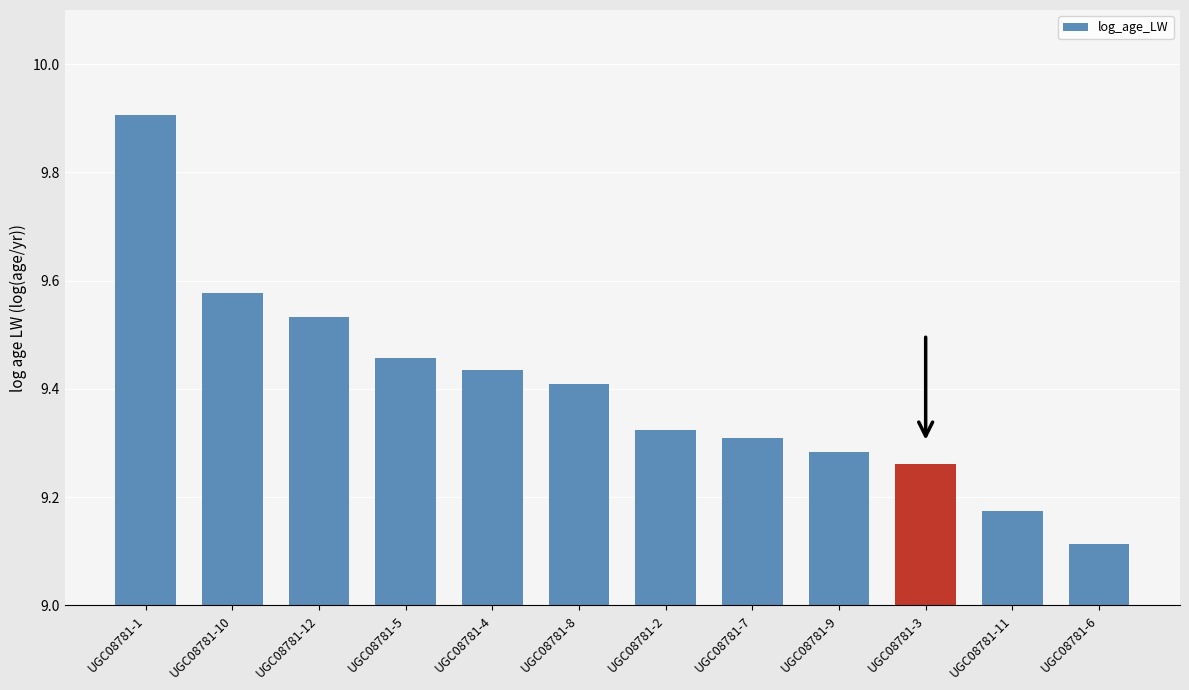

What is the maximum value shown in the chart?

9.9